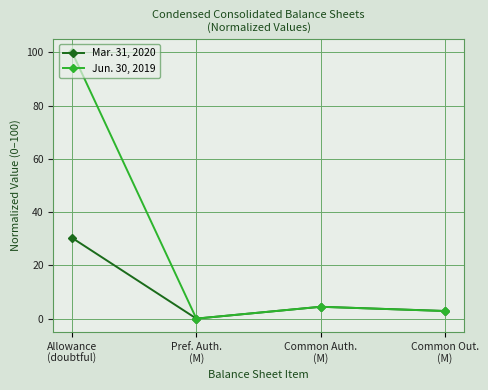

List the labels in order of Mar. 31, 2020 value, largest first.

Allowance
(doubtful), Common Auth.
(M), Common Out.
(M), Pref. Auth.
(M)